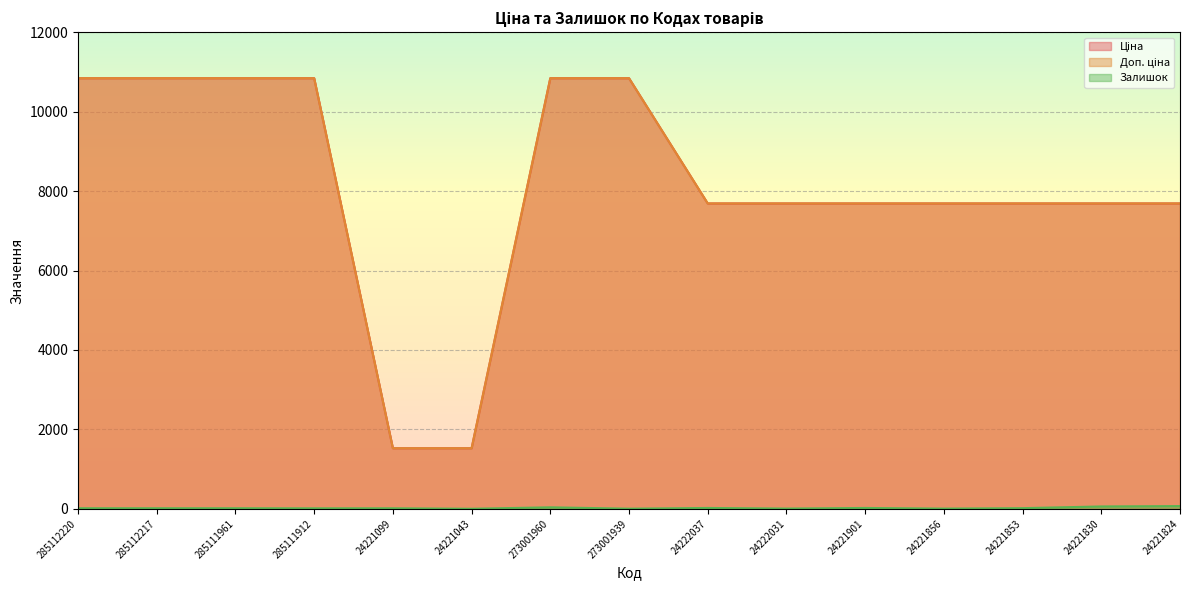

What are all the series names shown in the legend?

Ціна, Доп. ціна, Залишок